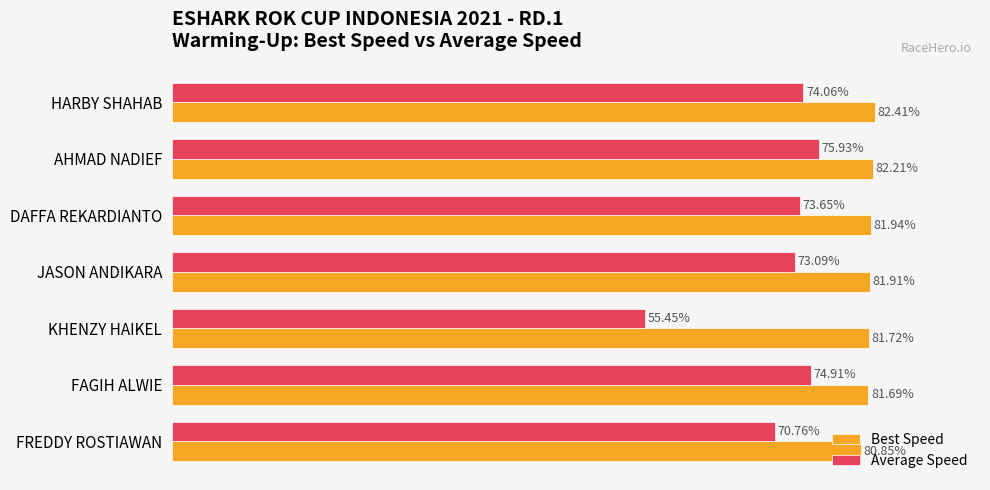

Which category has the lowest value in the Best Speed series?

FREDDY ROSTIAWAN